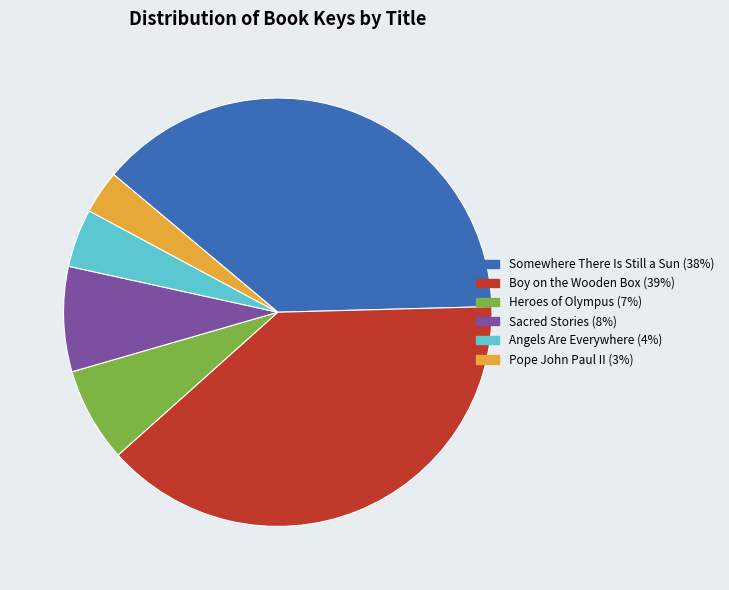

Count the number of slices in the pie.

6